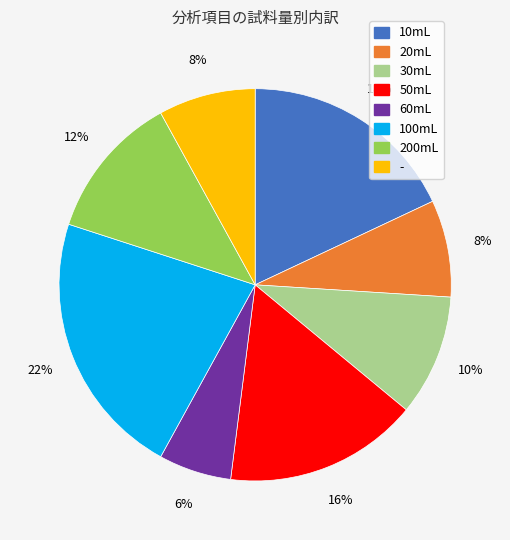

To the nearest percent, what is the average slice percentage?

12%